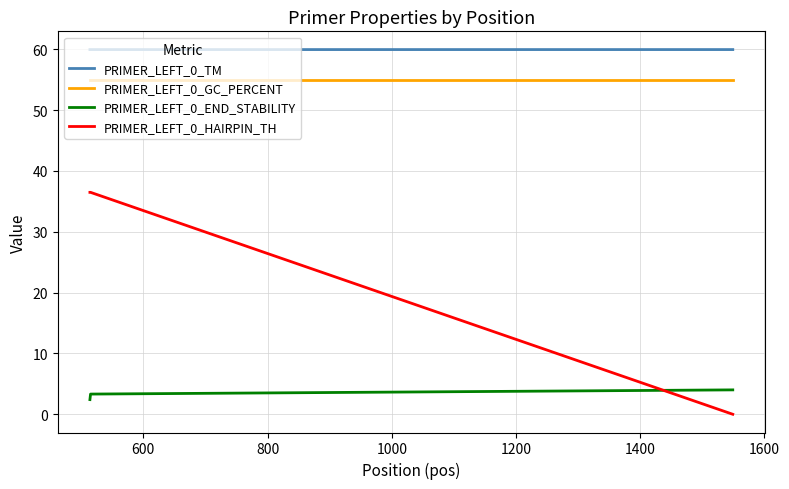

List the series in order of their peak value, lowest first.

PRIMER_LEFT_0_END_STABILITY, PRIMER_LEFT_0_HAIRPIN_TH, PRIMER_LEFT_0_GC_PERCENT, PRIMER_LEFT_0_TM